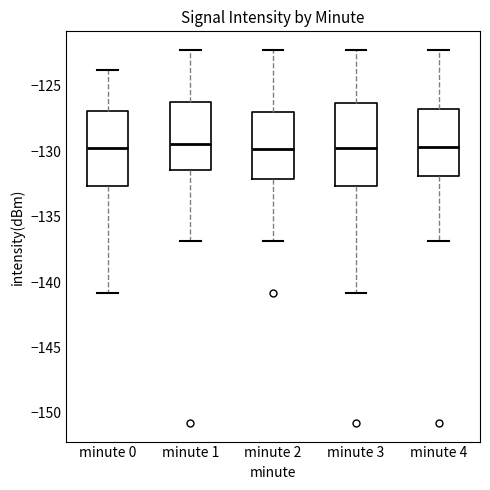

Where does the median line of the box for minute 0 sit on the y-axis? The values are not printed on the chart, so give them approximately, as read against the axis.

-130.0